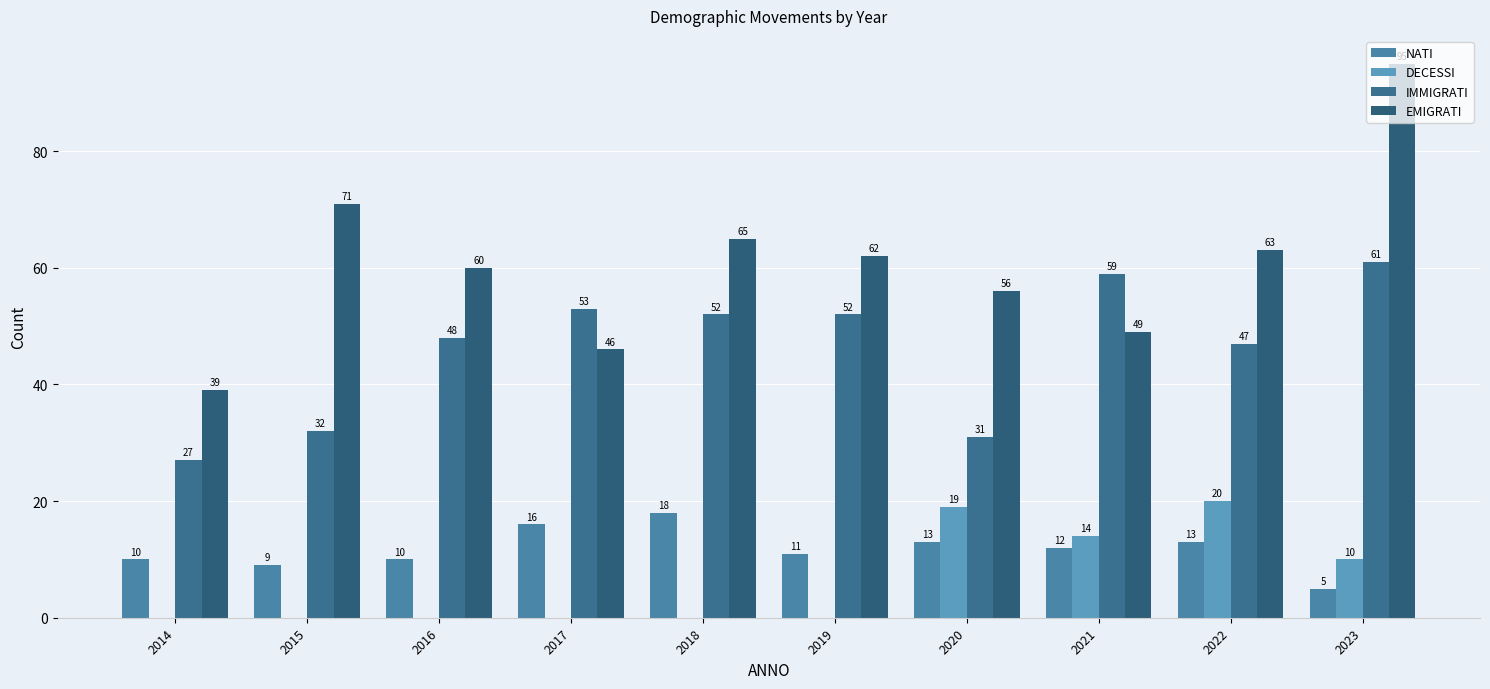

What is the highest value of the NATI series?

18